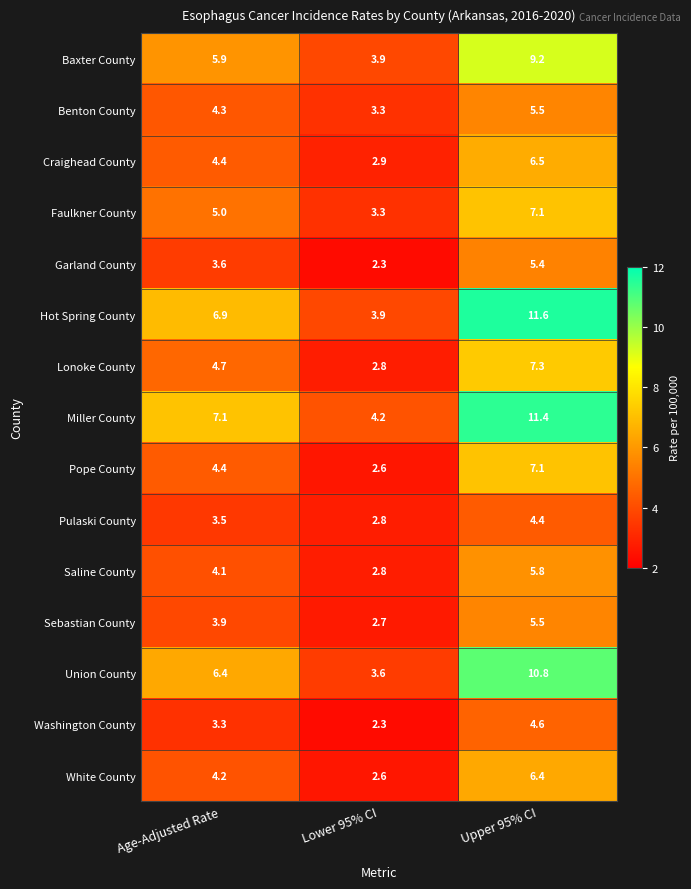

At which category is the sum across all series the highest?

Upper 95% CI